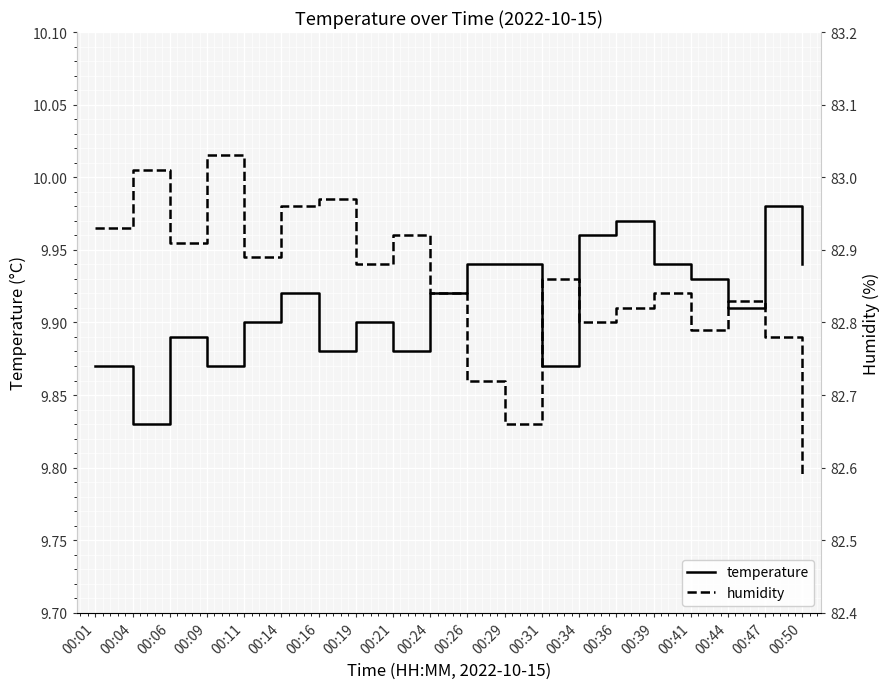

True or false: humidity and temperature cross at least once.

False